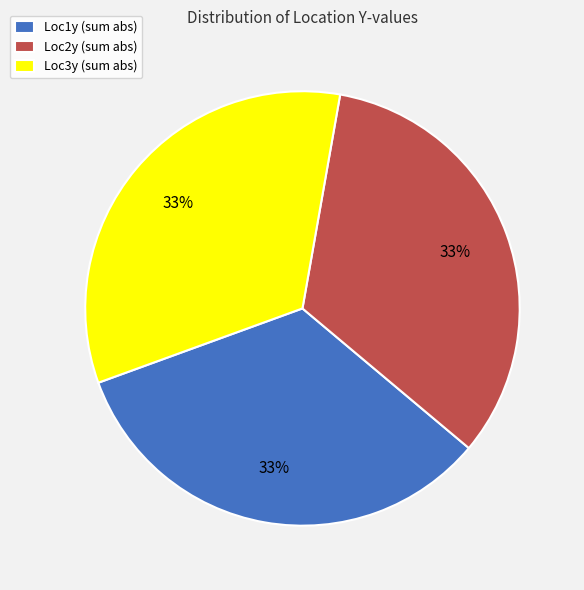

Do Loc2y (sum abs) and Loc3y (sum abs) together represent more than half of the pie?

Yes